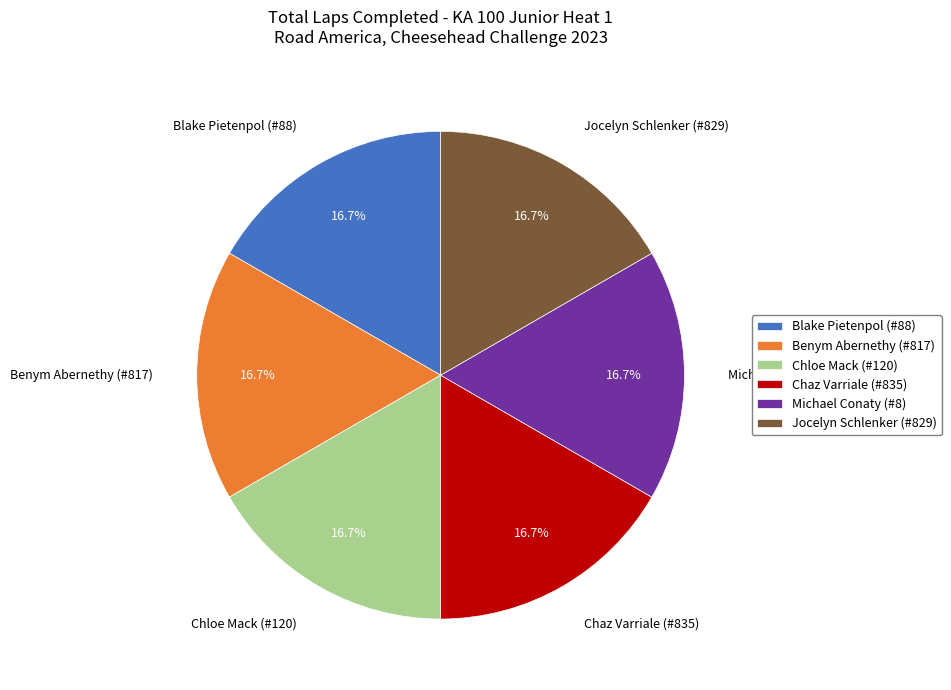

Is there any slice that represents more than half of the pie?

No